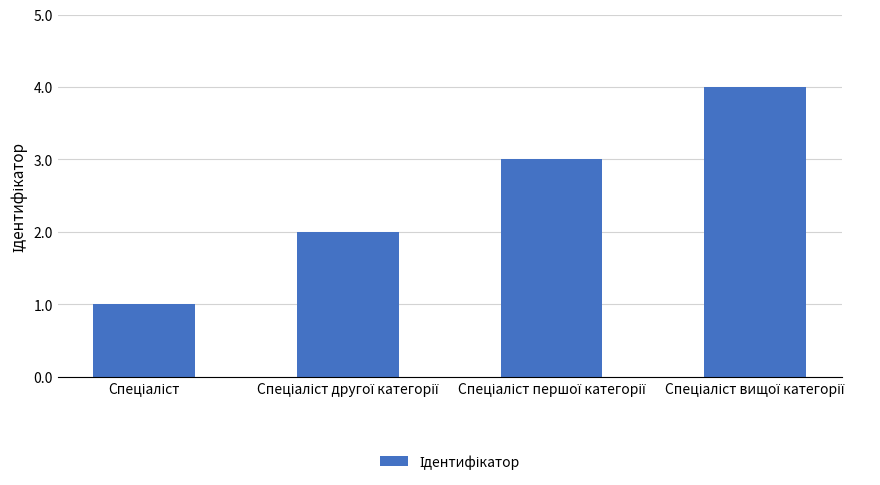

What is the maximum value shown in the chart?

4